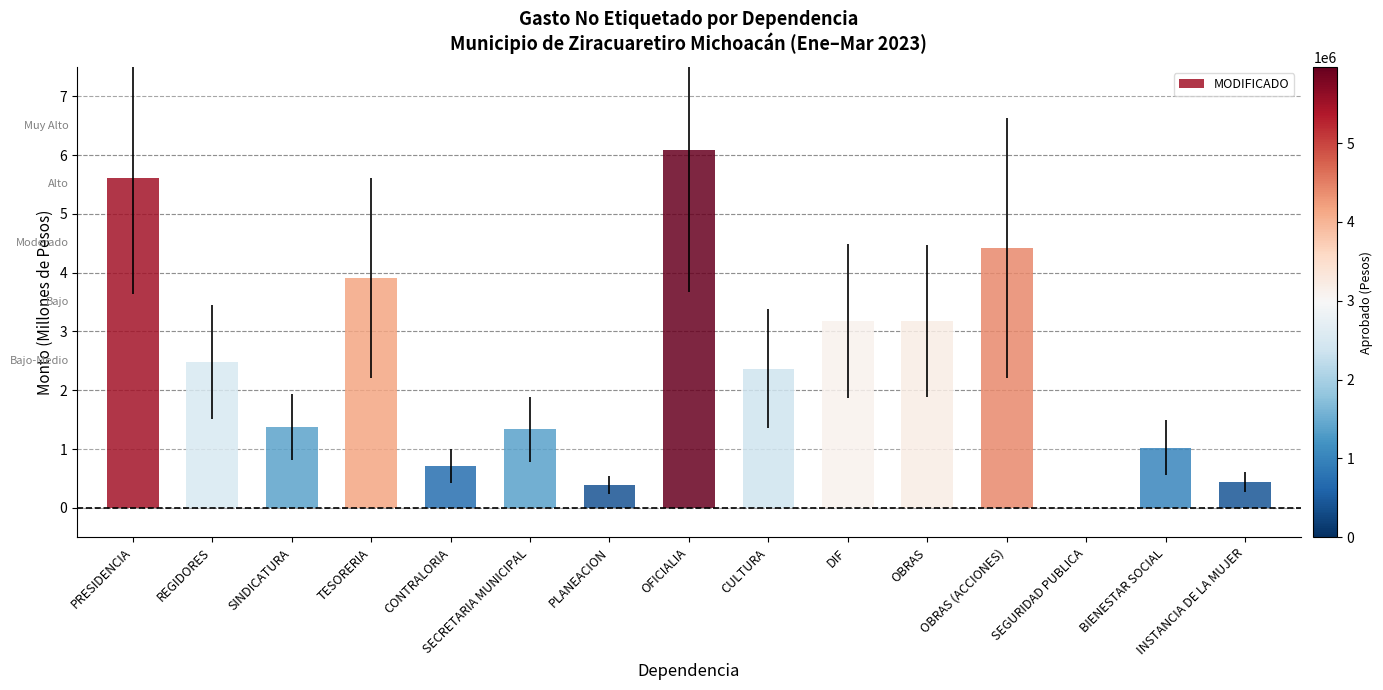

What is the sum of all values?

36.5